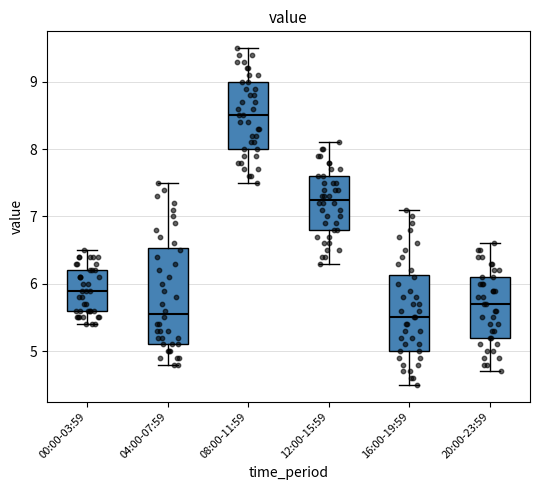

Reading left to right, read every box against the y-axis: the position of its median line, the range the box covers, and the ends of its whiskers. The values are not printed on the chart, so give them approximately, as read against the axis.

00:00-03:59: median 5.9, box 5.6 to 6.2, whiskers 5.4 to 6.5
04:00-07:59: median 5.6, box 5.1 to 6.5, whiskers 4.8 to 7.5
08:00-11:59: median 8.5, box 8.0 to 9.0, whiskers 7.5 to 9.5
12:00-15:59: median 7.3, box 6.8 to 7.6, whiskers 6.3 to 8.1
16:00-19:59: median 5.5, box 5.0 to 6.1, whiskers 4.5 to 7.1
20:00-23:59: median 5.7, box 5.2 to 6.1, whiskers 4.7 to 6.6